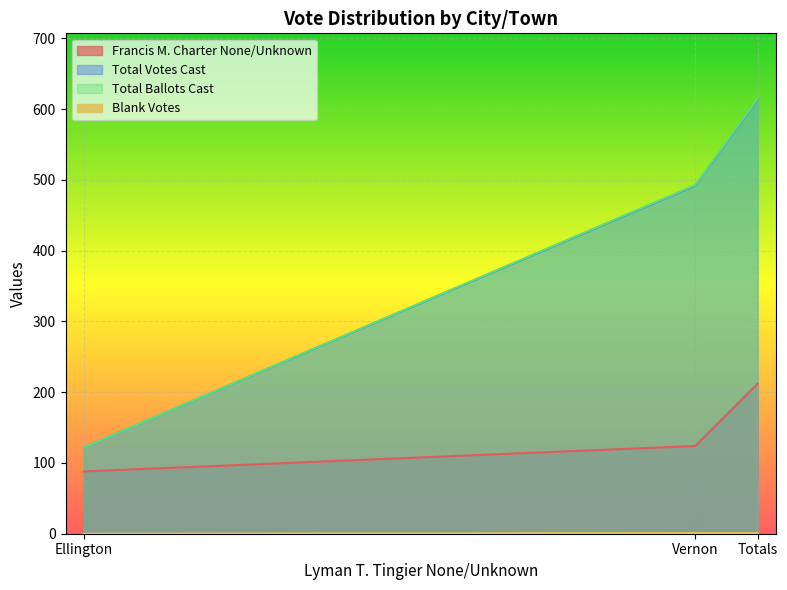

How many values in the Total Ballots Cast series are below 493?

1